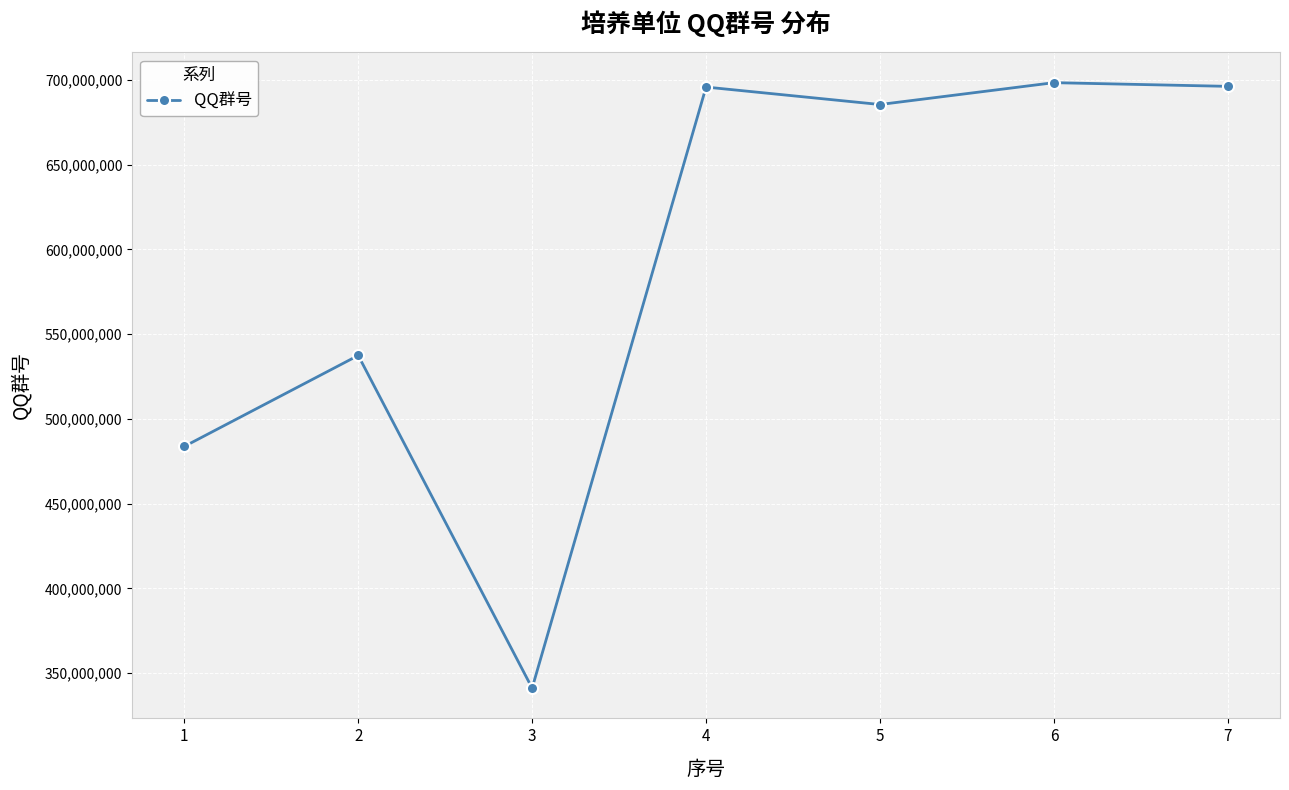

What is the difference between the maximum and second lowest values?

214607652